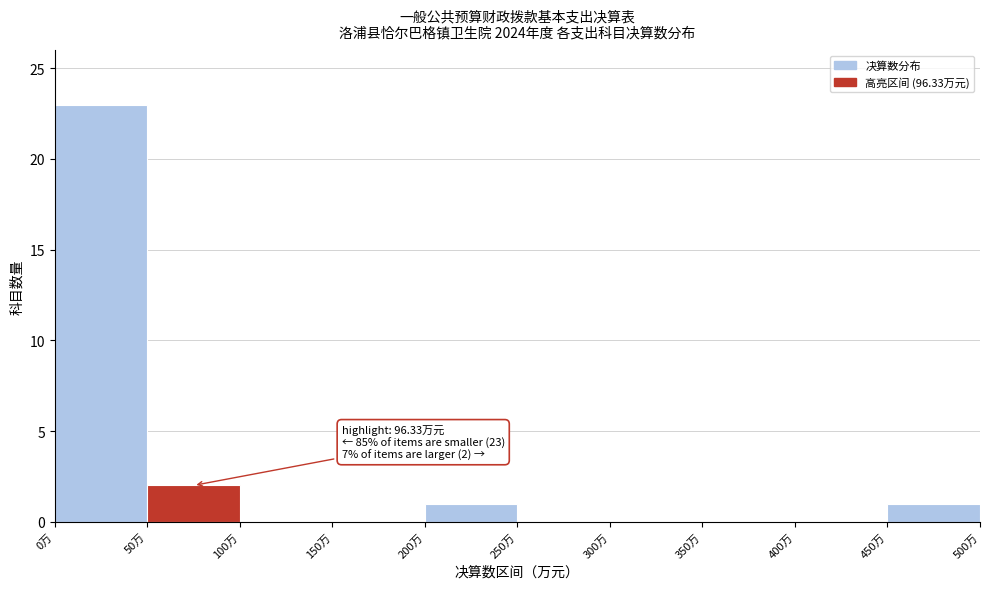

Over which range of the x-axis is the bar tallest?

0 to 50